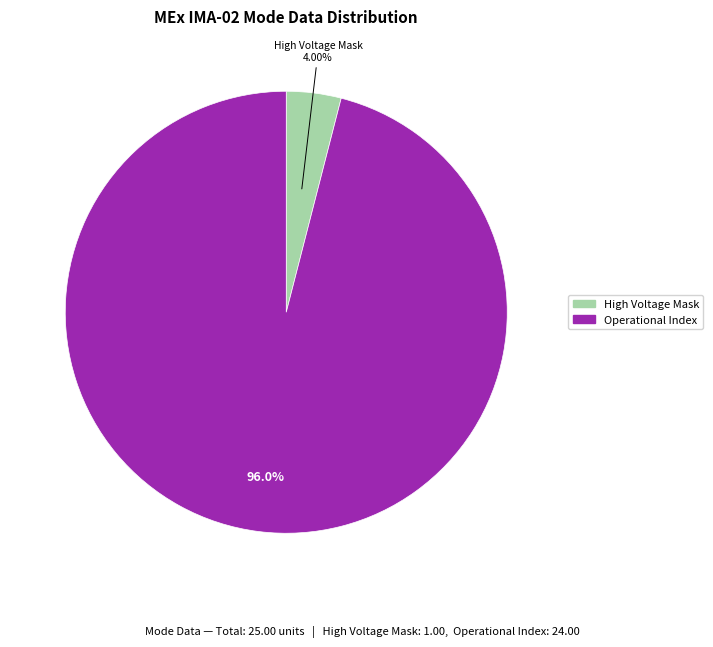

Is there a majority slice in this chart?

Yes